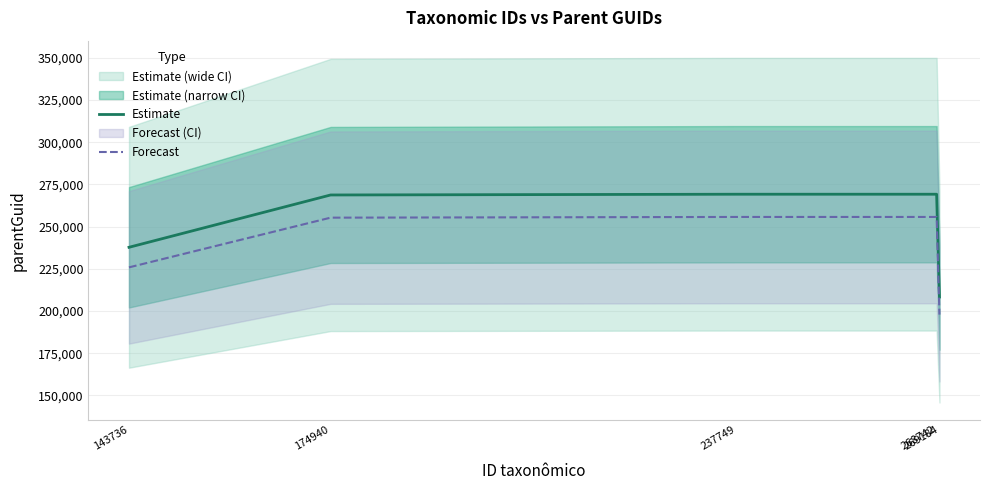

True or false: Estimate has more than 1 points higher than both neighbors.

False